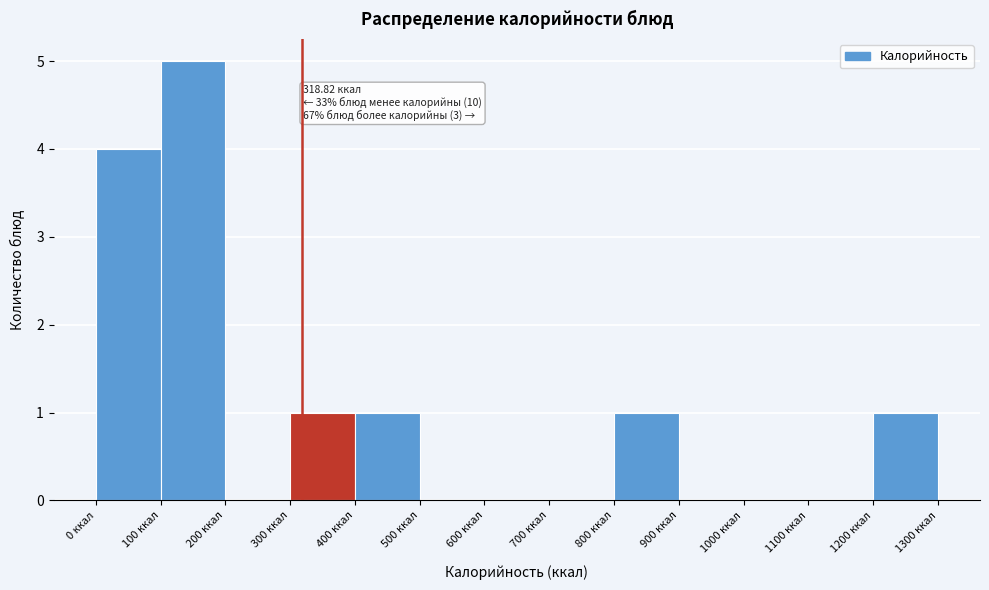

Over which range of the x-axis is the bar tallest?

100 to 200